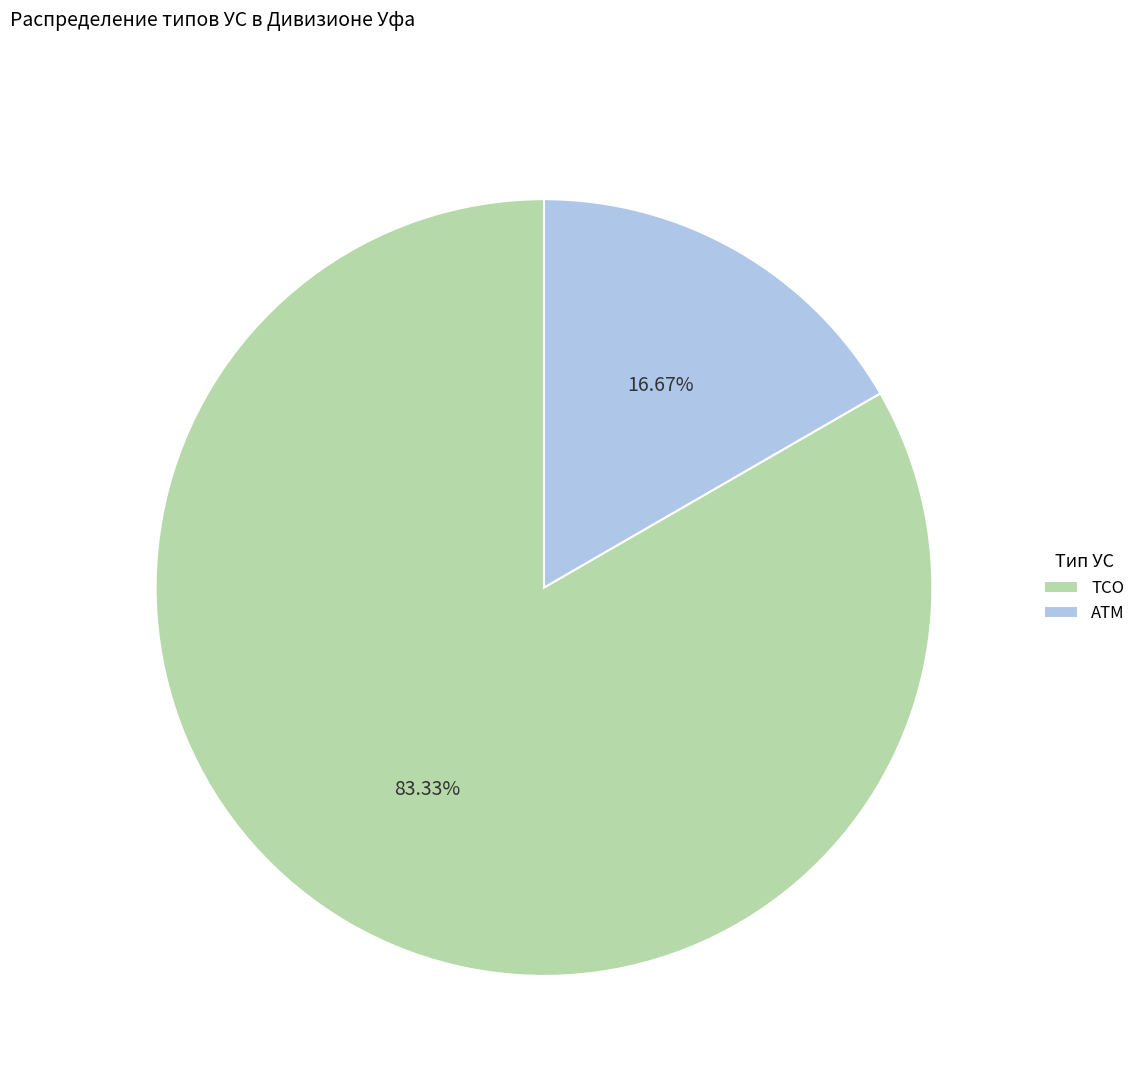

Is the sum of АТМ and ТСО greater than half?

Yes